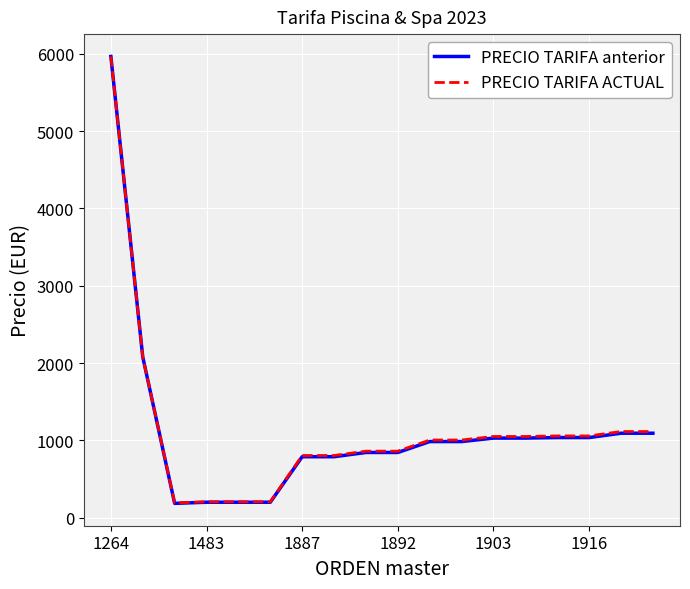

What is the minimum value for PRECIO TARIFA anterior?

184.8